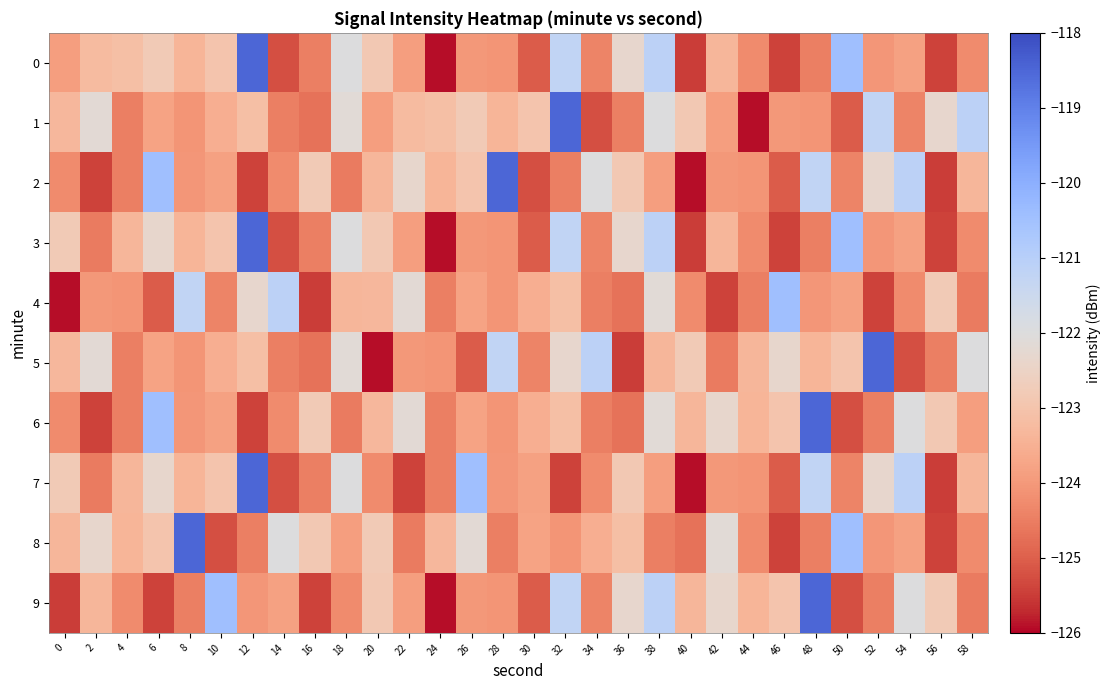

Rank the series by their maximum value, from highest to lowest.

0, 1, 2, 3, 5, 6, 7, 8, 9, 4